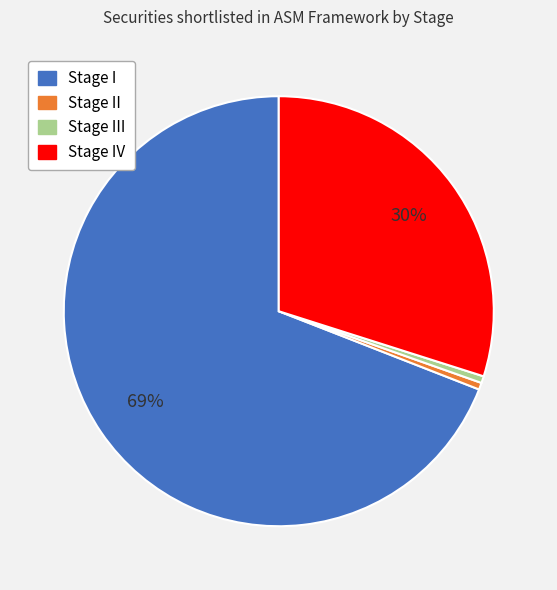

How many segments does this pie chart have?

4